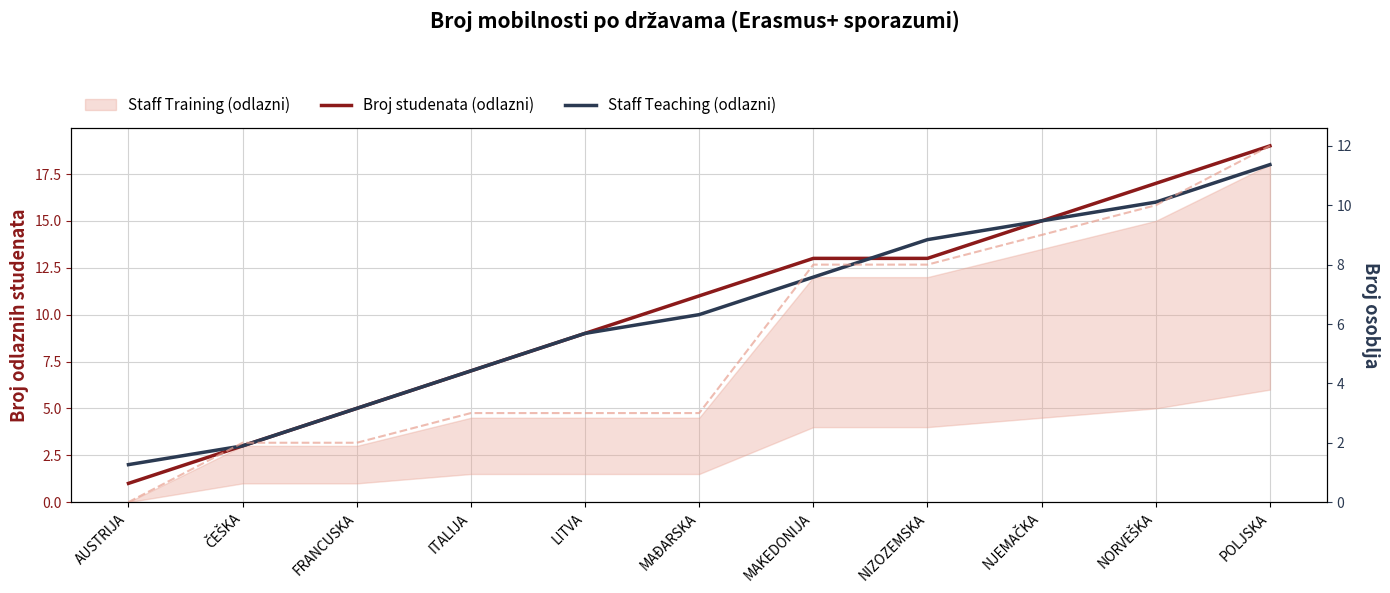

Between which two adjacent categories do Staff Teaching (odlazni) and Broj studenata (odlazni) first intersect?

MAKEDONIJA and NIZOZEMSKA